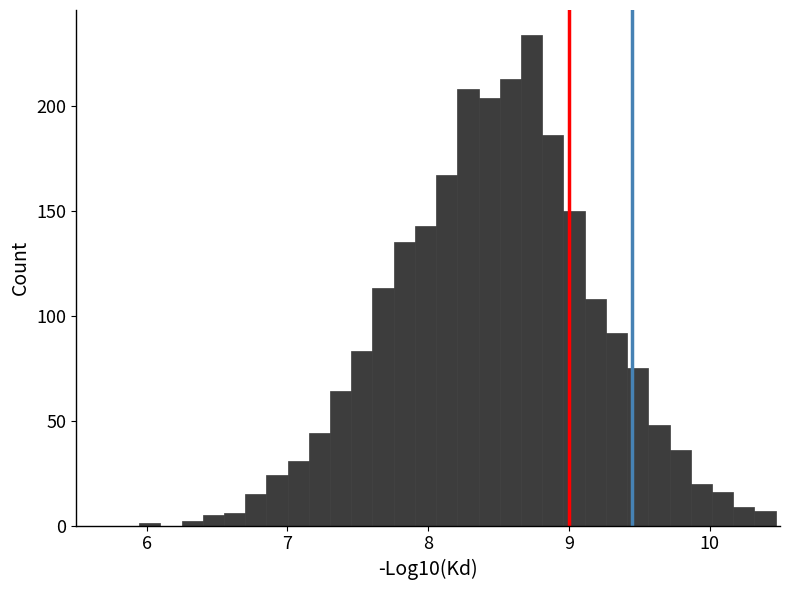

Read against the x-axis, roughly where is the centre of the tallest bar?

8.7